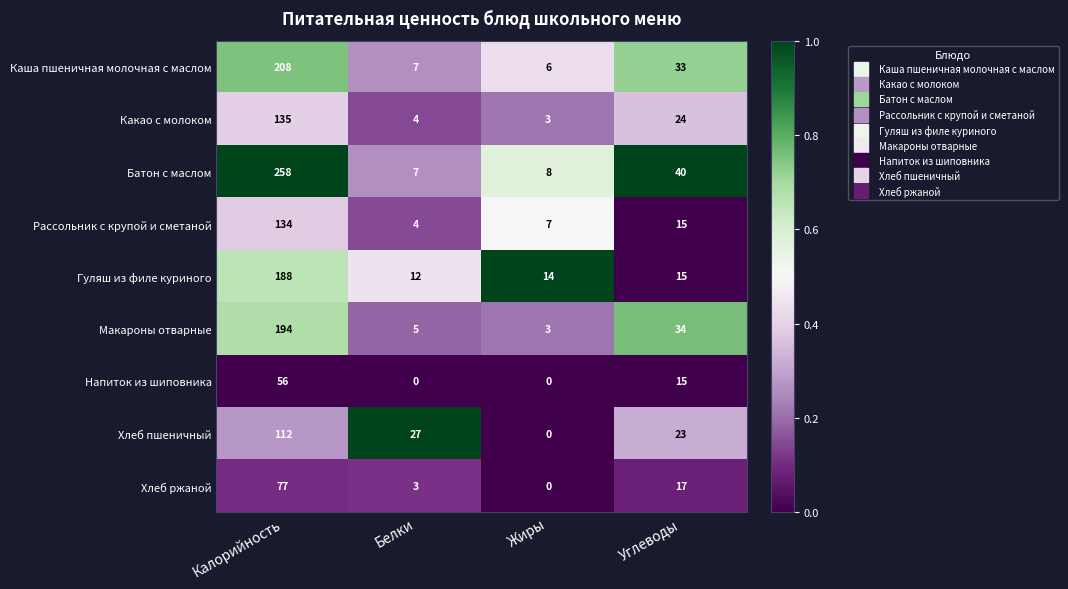

At which label does Хлеб ржаной reach its minimum?

Жиры